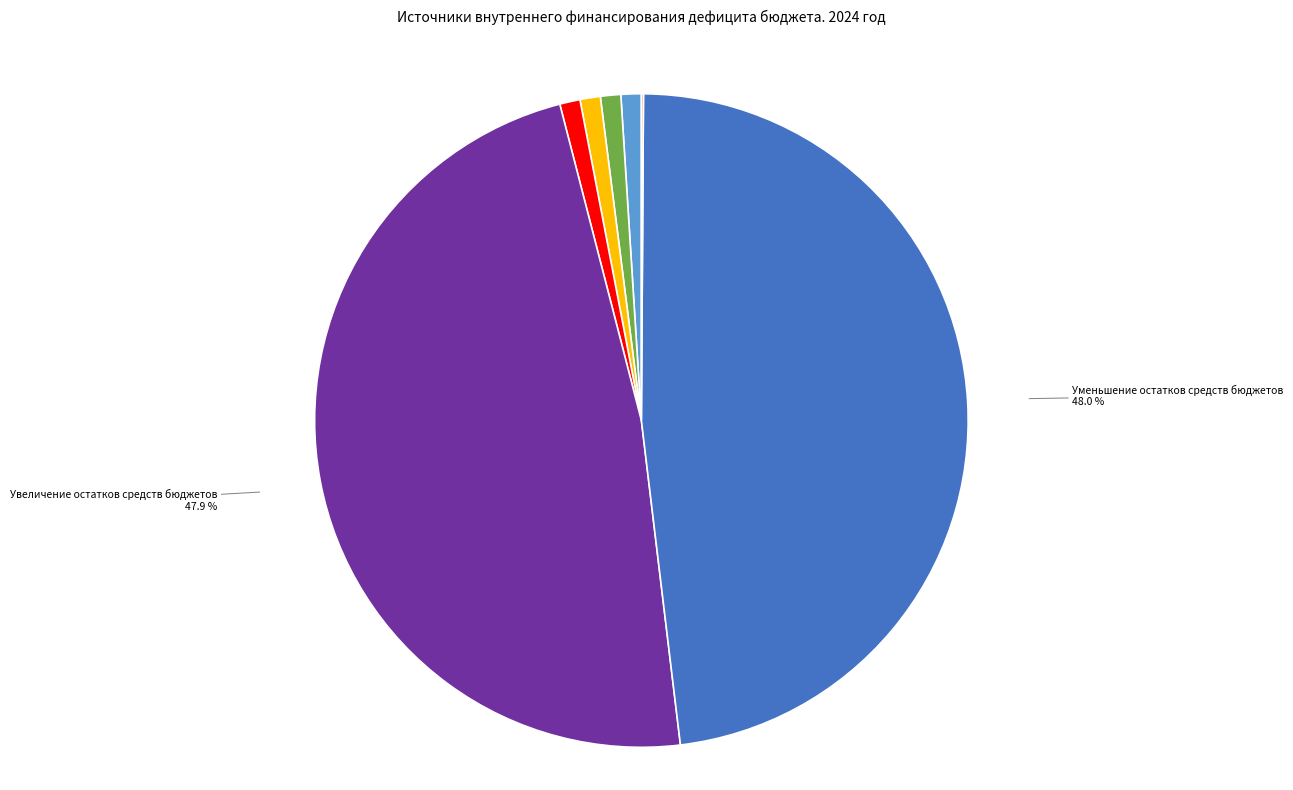

True or false: Погашение бюджетных кредитов accounts for 12% of the total.

False